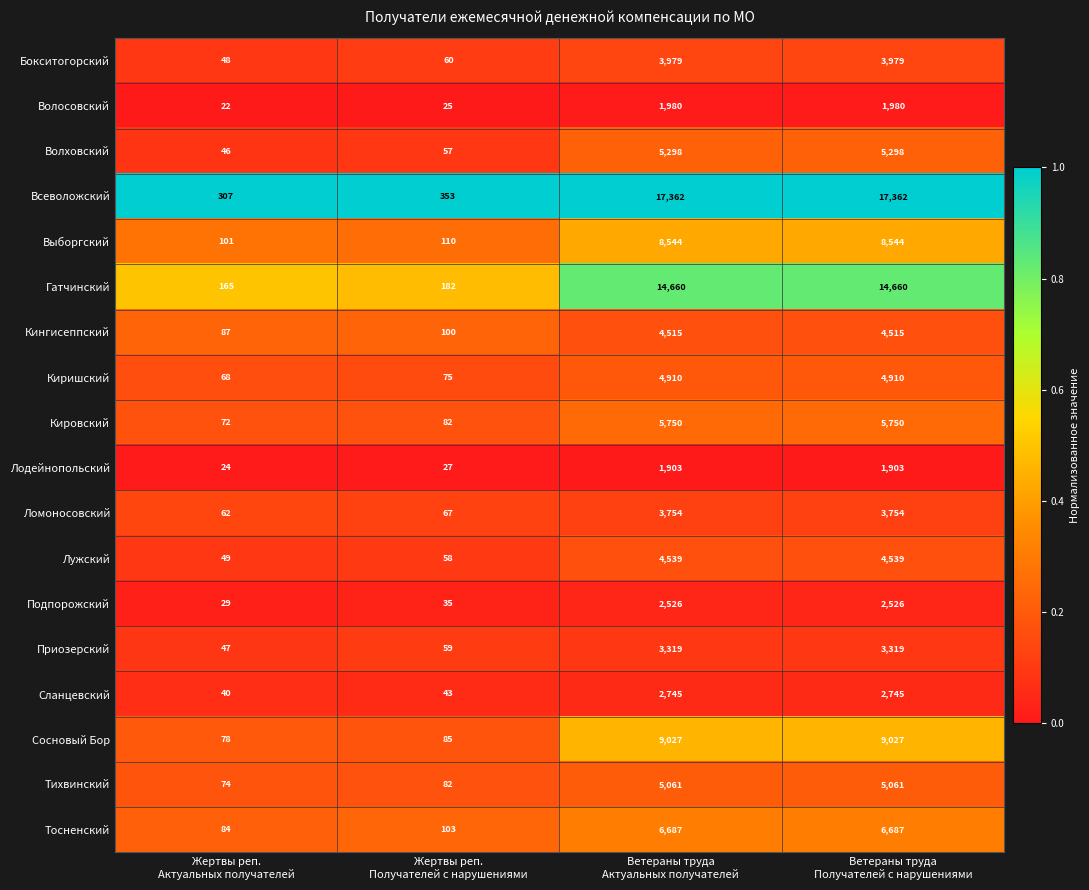

Rank the series by their maximum value, from highest to lowest.

Всеволожский, Гатчинский, Сосновый Бор, Выборгский, Тосненский, Кировский, Волховский, Тихвинский, Киришский, Лужский, Кингисеппский, Бокситогорский, Ломоносовский, Приозерский, Сланцевский, Подпорожский, Волосовский, Лодейнопольский